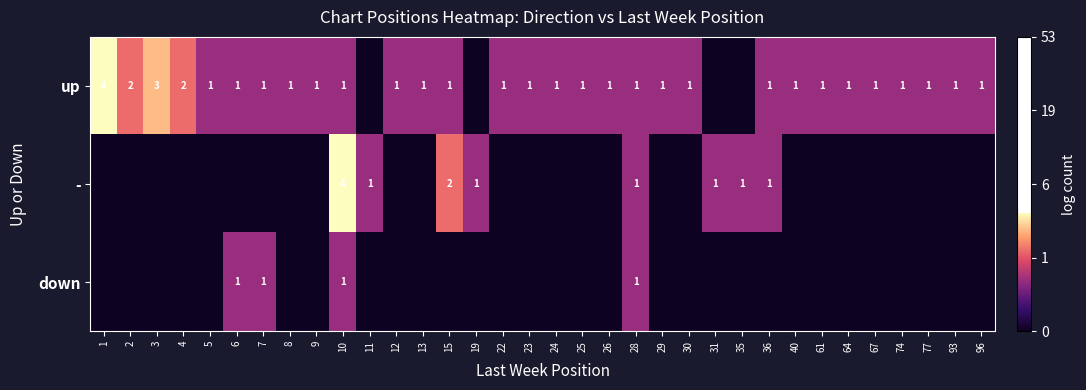

Between 3 and 24, which is larger?

3